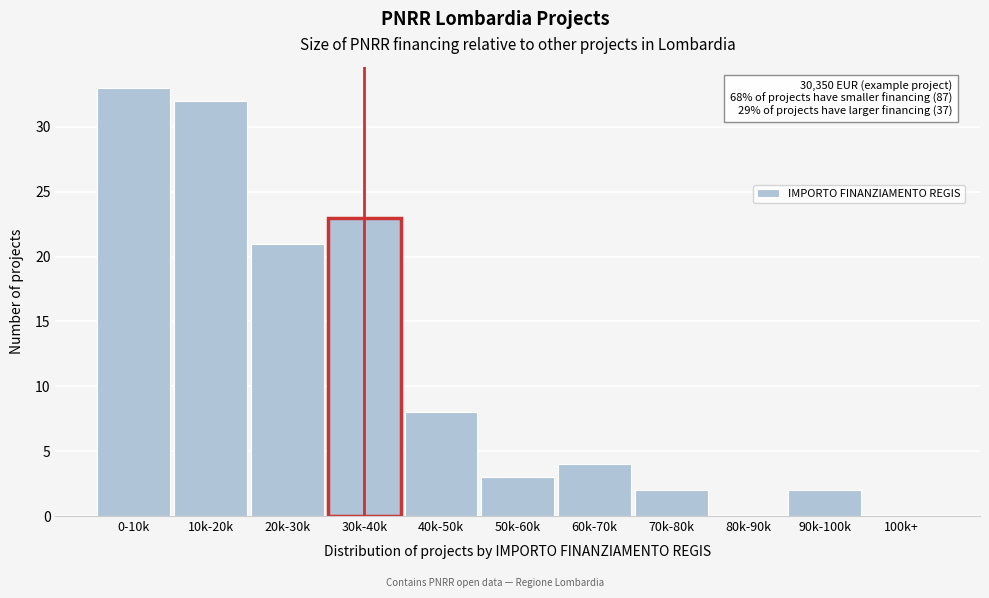

Reading left to right, what are all the values shown in this chart?

0-10k=33	10k-20k=32	20k-30k=21	30k-40k=23	40k-50k=8	50k-60k=3	60k-70k=4	70k-80k=2	80k-90k=0	90k-100k=2	100k+=0